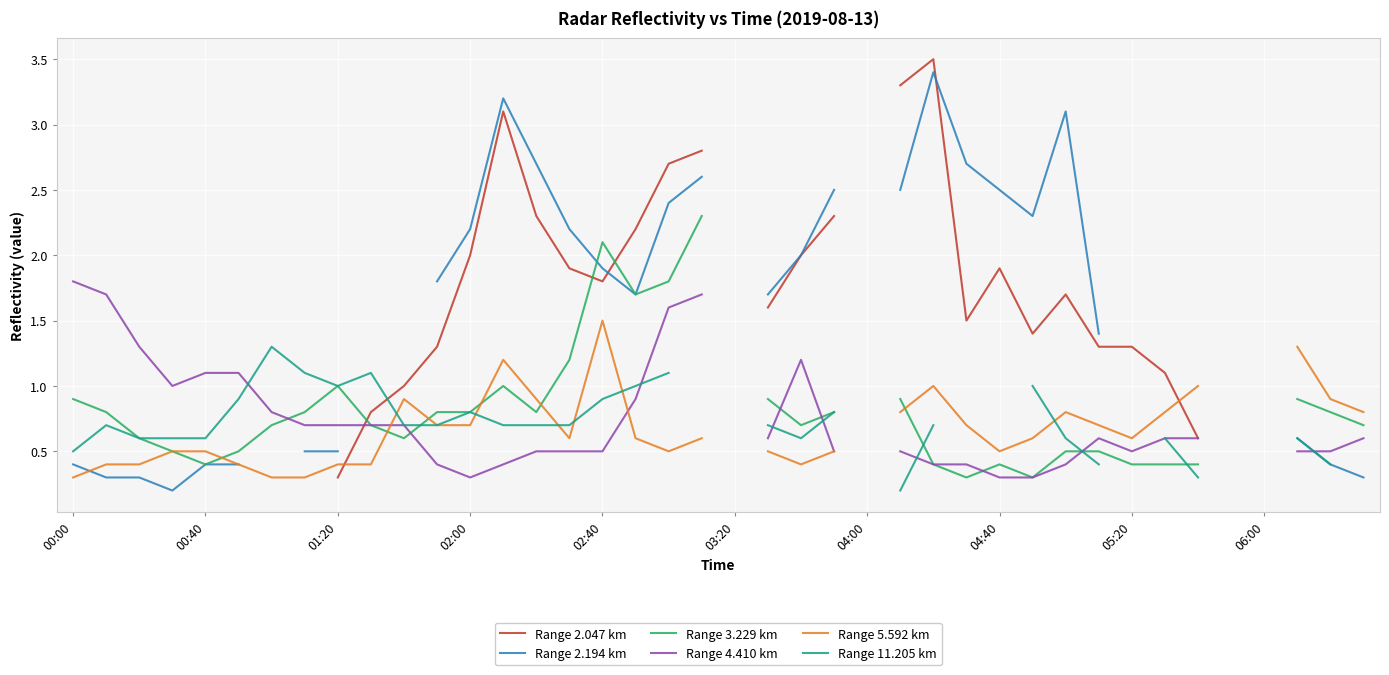

What is the total value across all series at 13?

9.6